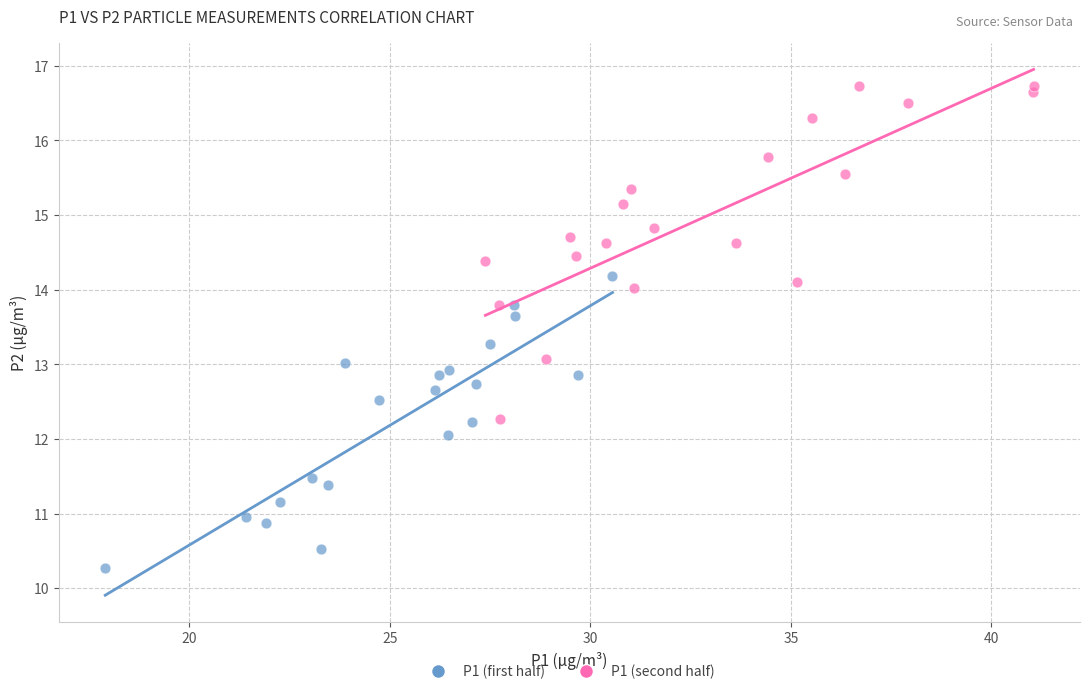

Which series reaches the maximum Y coordinate?

P1 (second half)